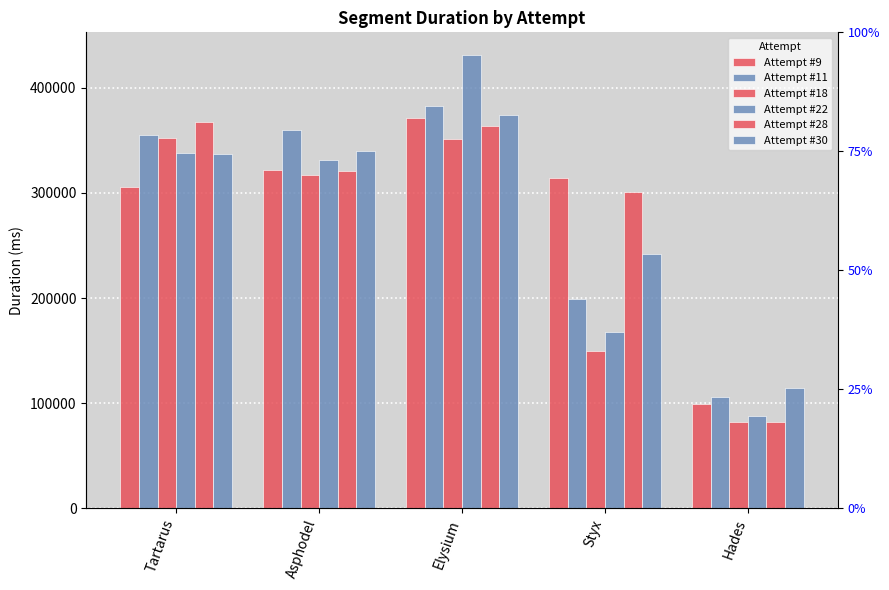

What position from the left is Elysium?

3